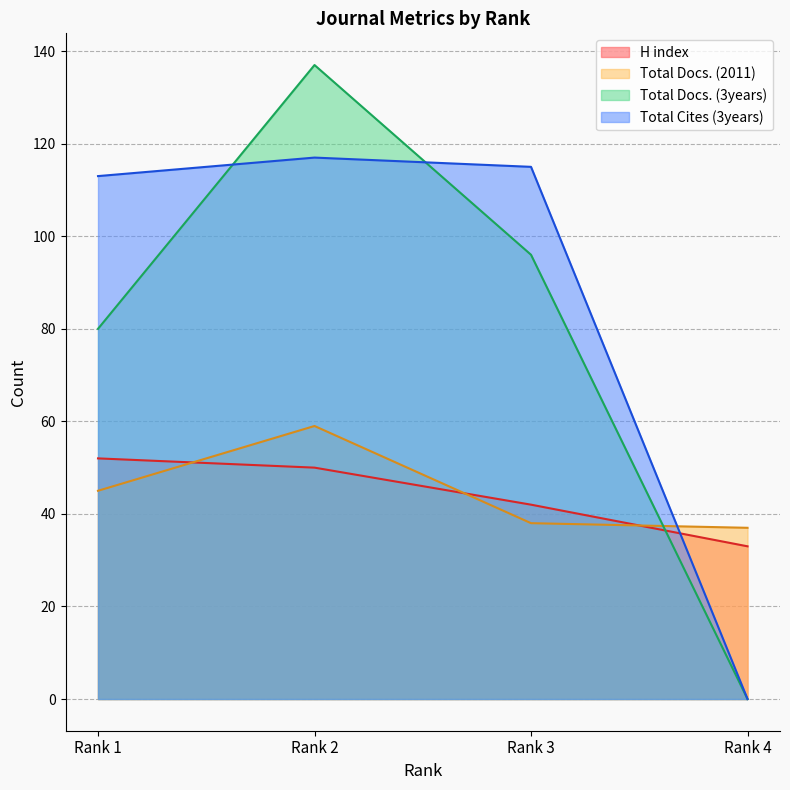

How many data points in H index are less than 50?

2